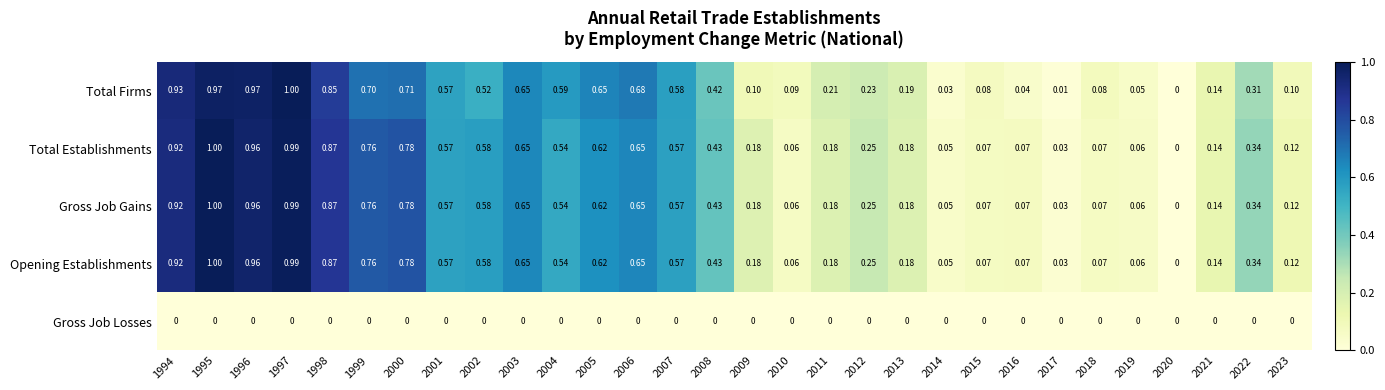

Between 1997 and 2020, which series saw the biggest shift?

Total Firms